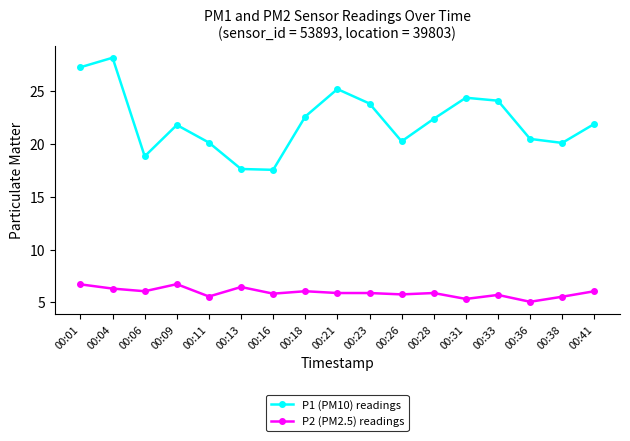

How many categories are shown in the chart?

17